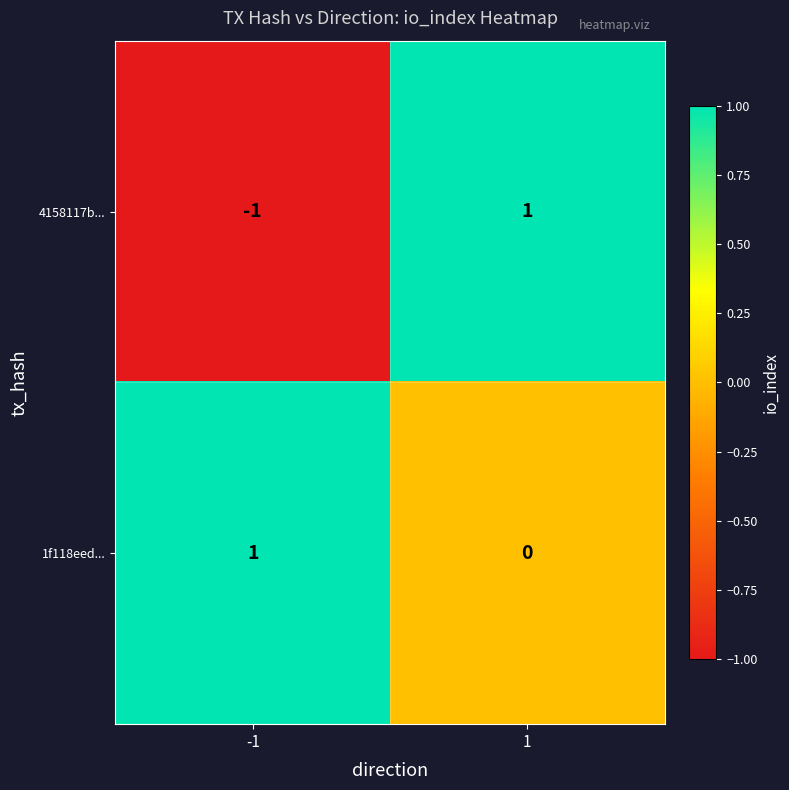

True or false: 4158117b... has a value of 1 at 1.

True